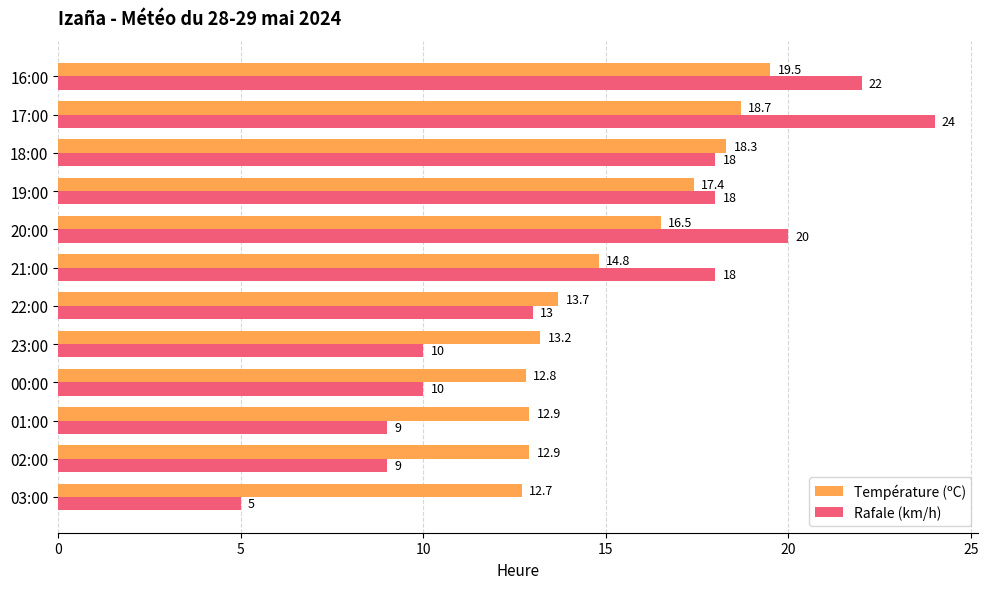

What is the sum of all Rafale (km/h) values?

176.0